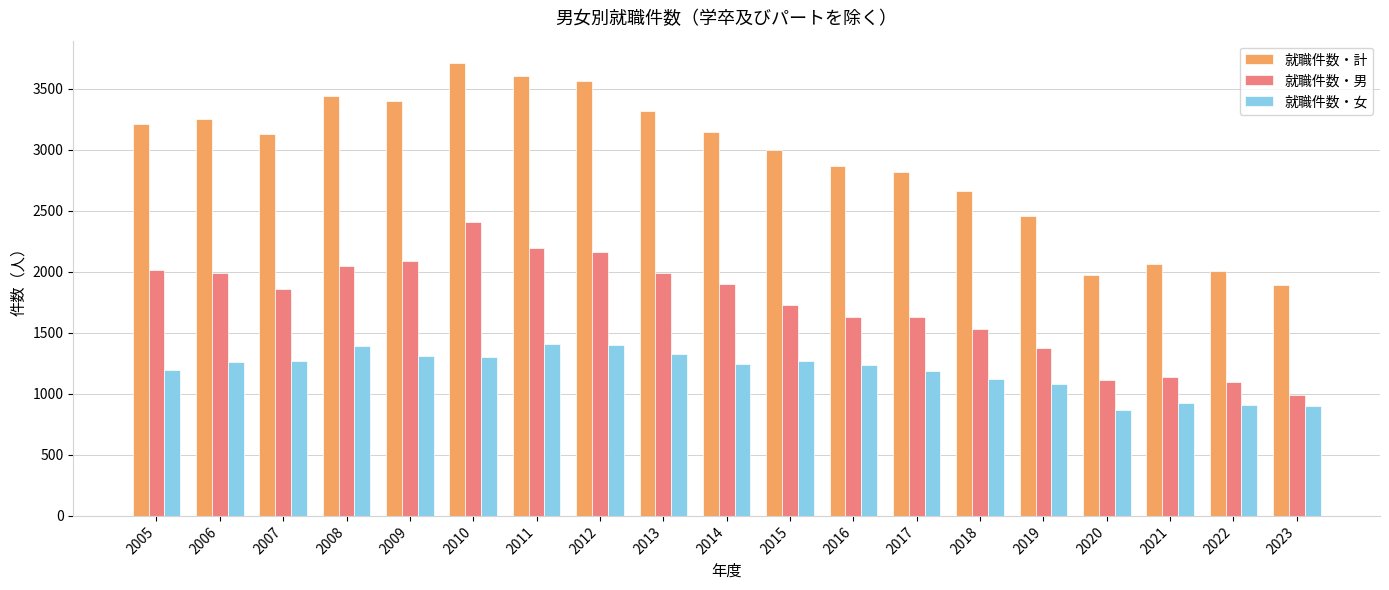

List the series in order of their overall mean, lowest first.

就職件数・女, 就職件数・男, 就職件数・計